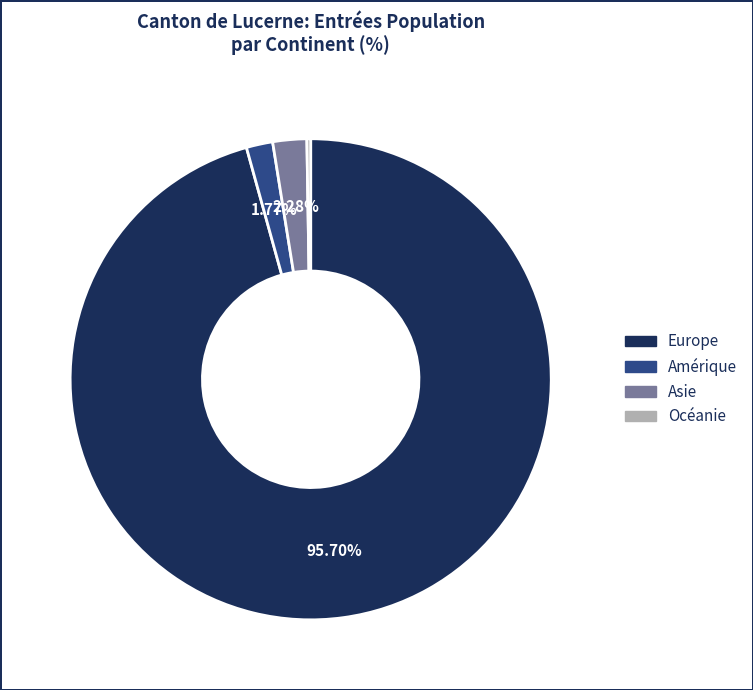

Approximately how many times larger is the value at Amérique compared to Asie?

0.8